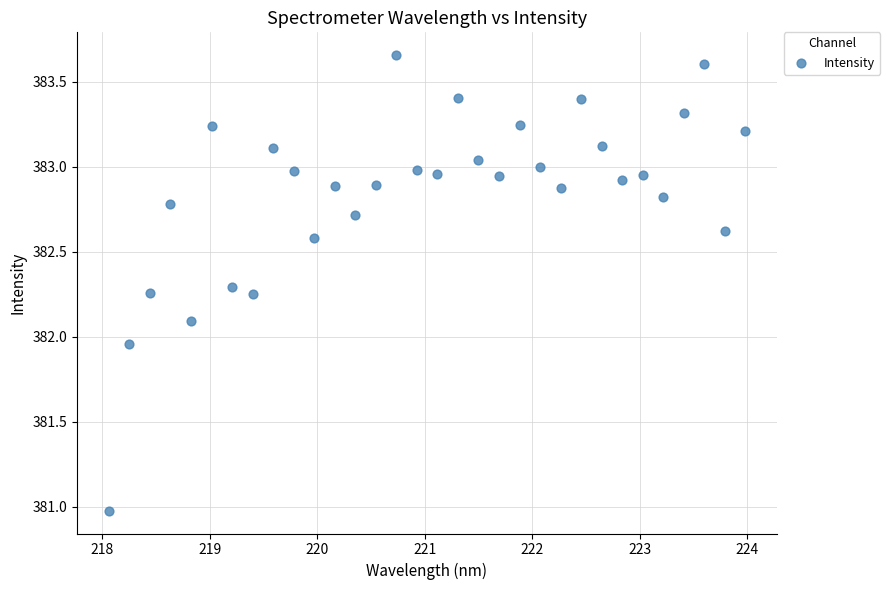

What is the range of Y values (max minus min)?

2.7